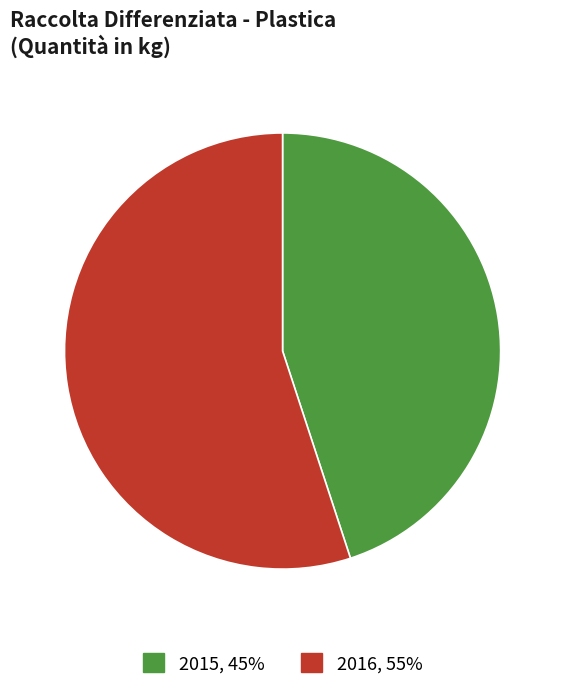

What is the majority slice?

2016